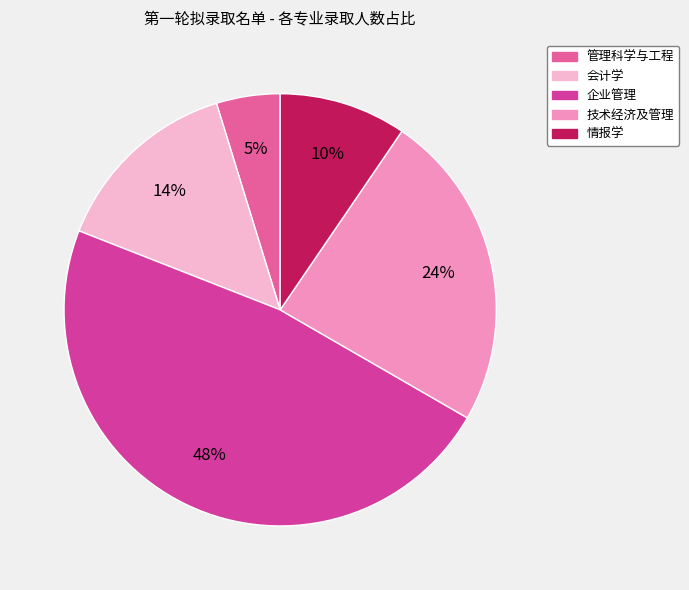

What portion of the pie excludes 管理科学与工程?

95.2%